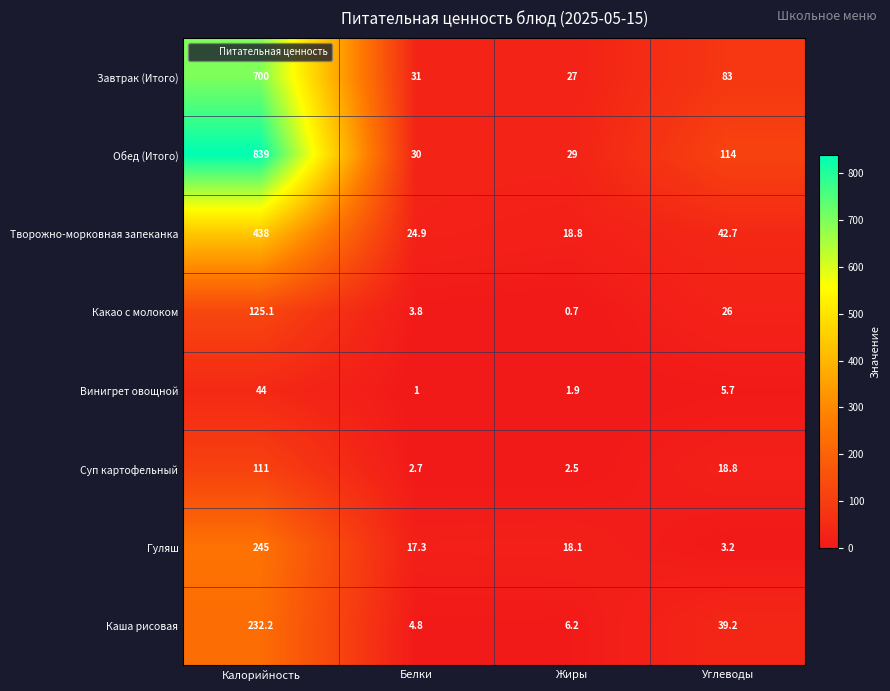

What is the sum of the Какао с молоком values at Углеводы and Жиры?

26.7